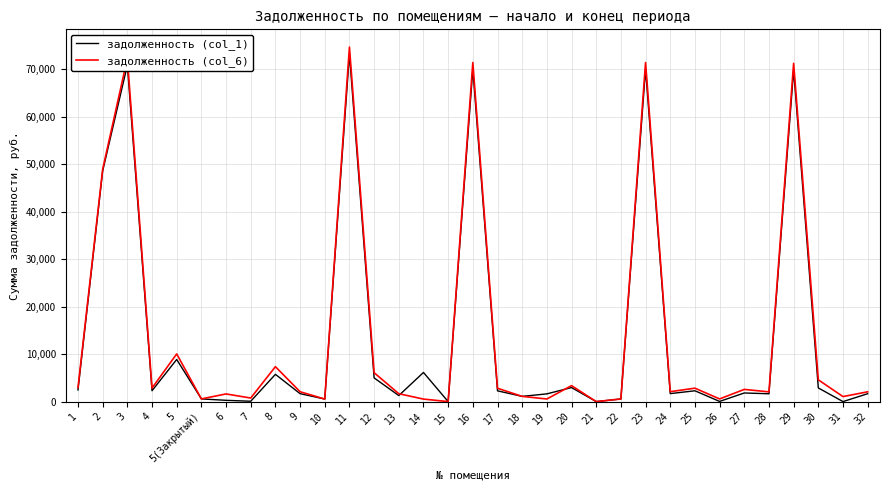

What is the greatest value displayed?

74644.8